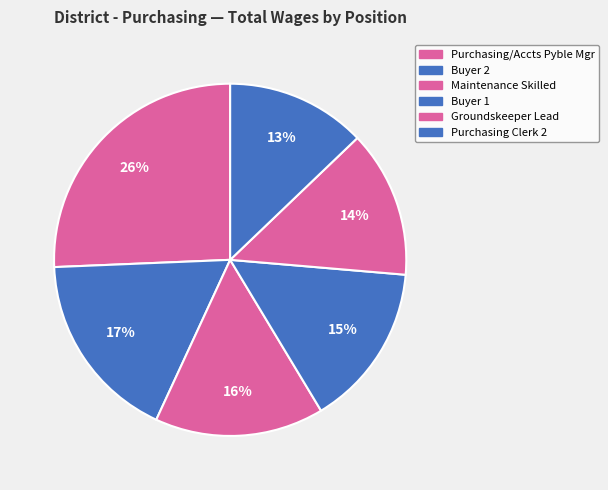

To the nearest percent, what percentage of the pie is Buyer 2?

17%